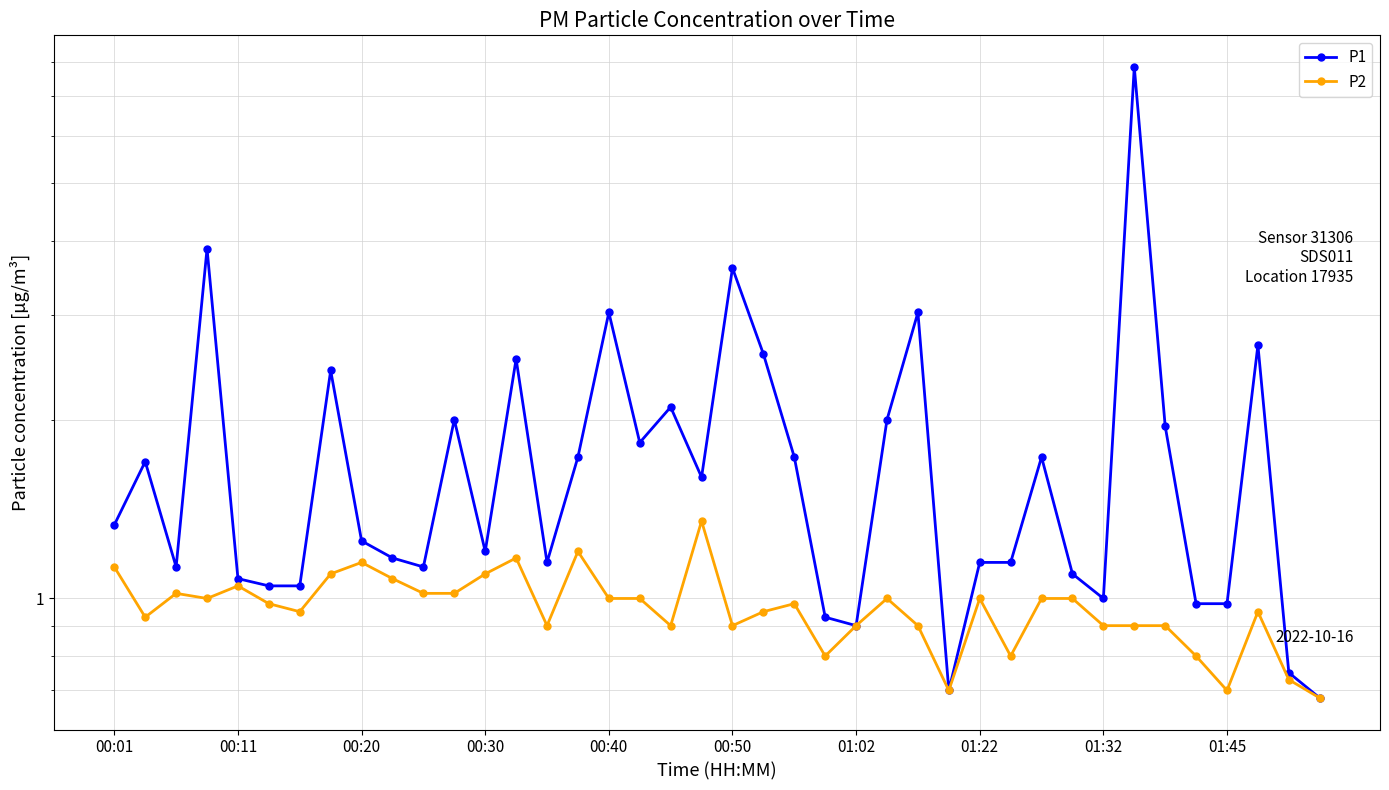

How many values in the P1 series are below 1?

7